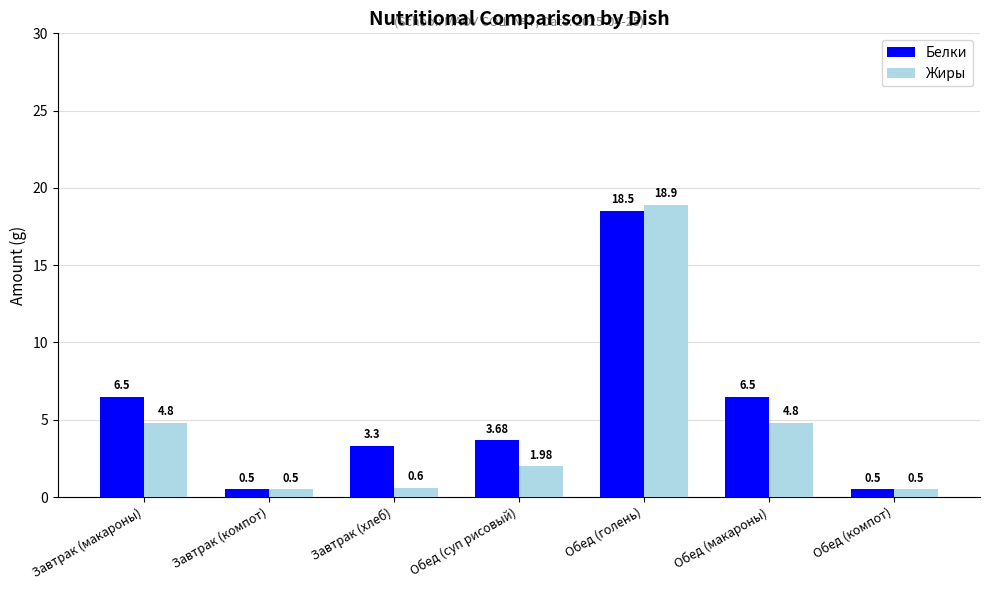

What is the lowest value of the Белки series?

0.5